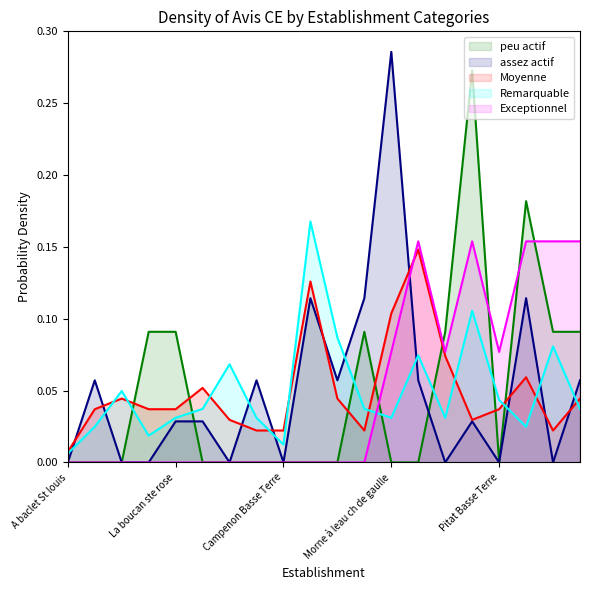

How many lines are shown in the chart?

5